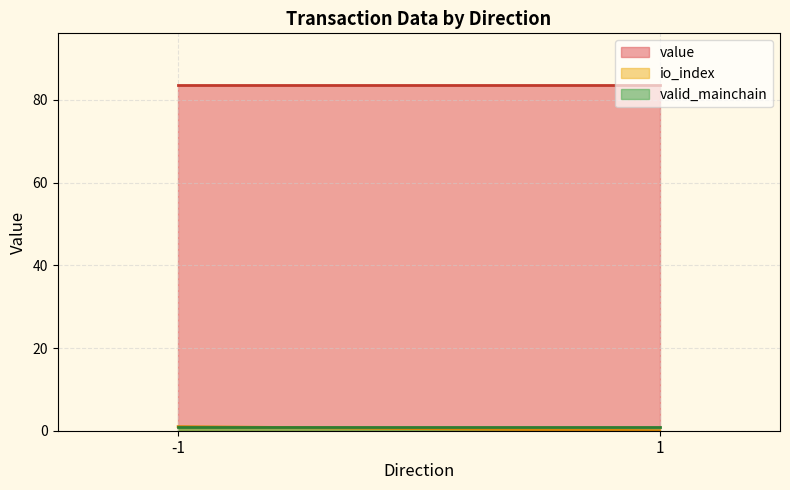

Count the number of categories in the chart.

2